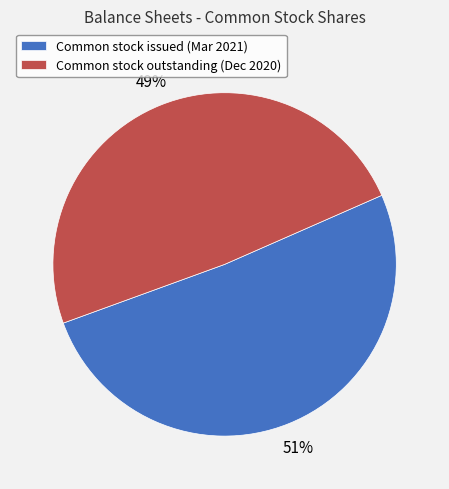

What percentage is the Common stock outstanding (Dec 2020) slice, to the nearest percent?

49%